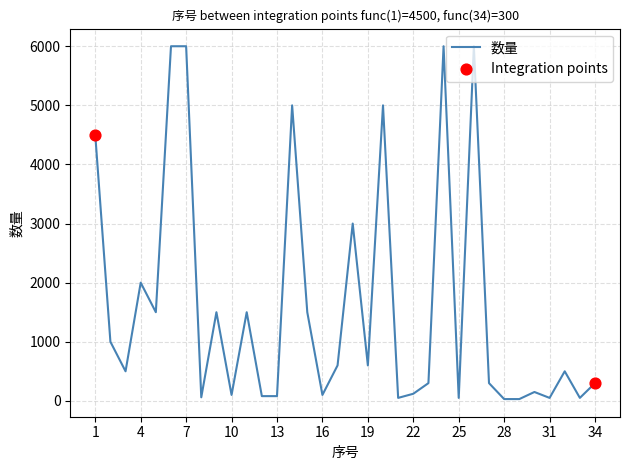

What is the greatest value displayed?

6000